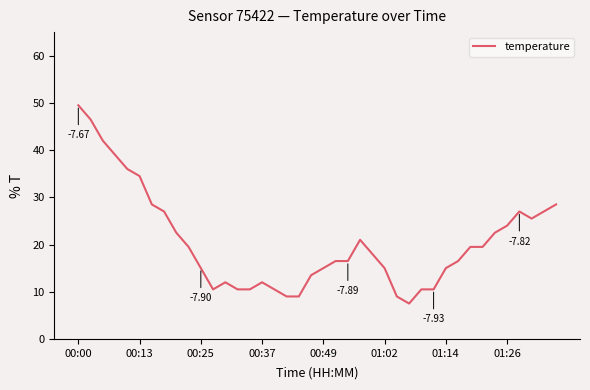

What is the difference between the maximum and minimum values?

42.0